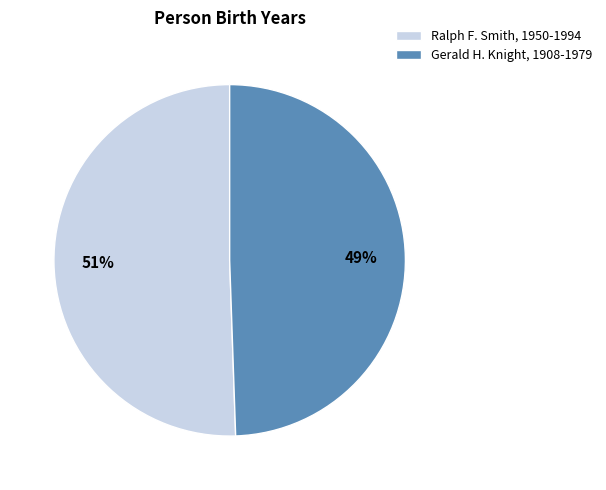

To the nearest percent, what is the average slice percentage?

50%